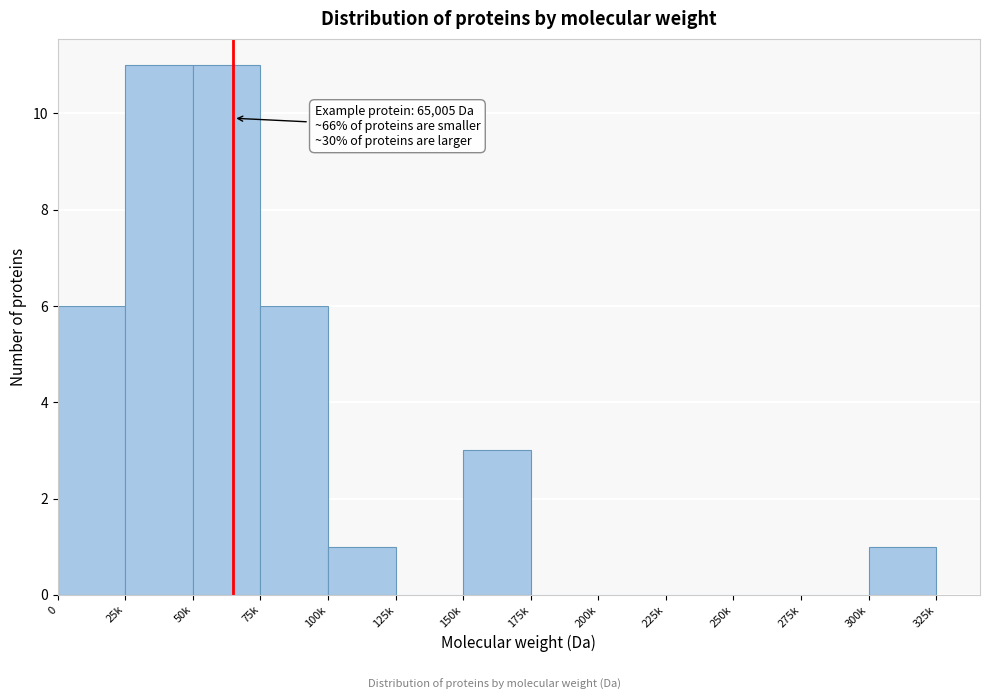

Reading right to left, extract all data points from this chart.

300k=1	275k=0	250k=0	225k=0	200k=0	175k=0	150k=3	125k=0	100k=1	75k=6	50k=11	25k=11	0=6